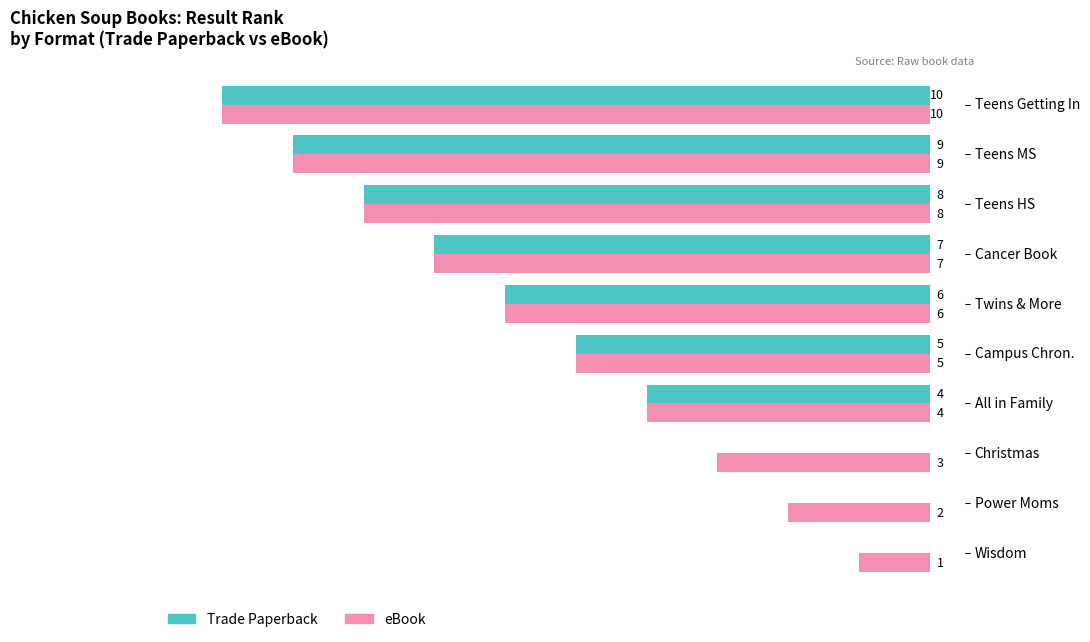

At which category is the sum across all series the highest?

Teens Getting In